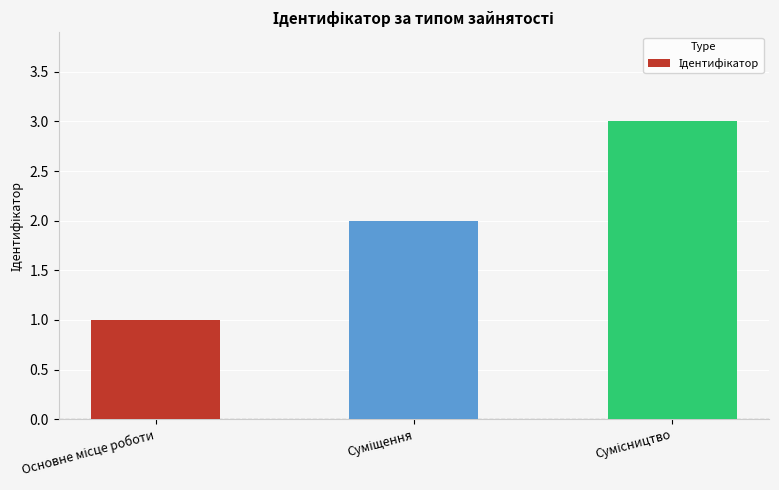

What is the sum of all values?

6